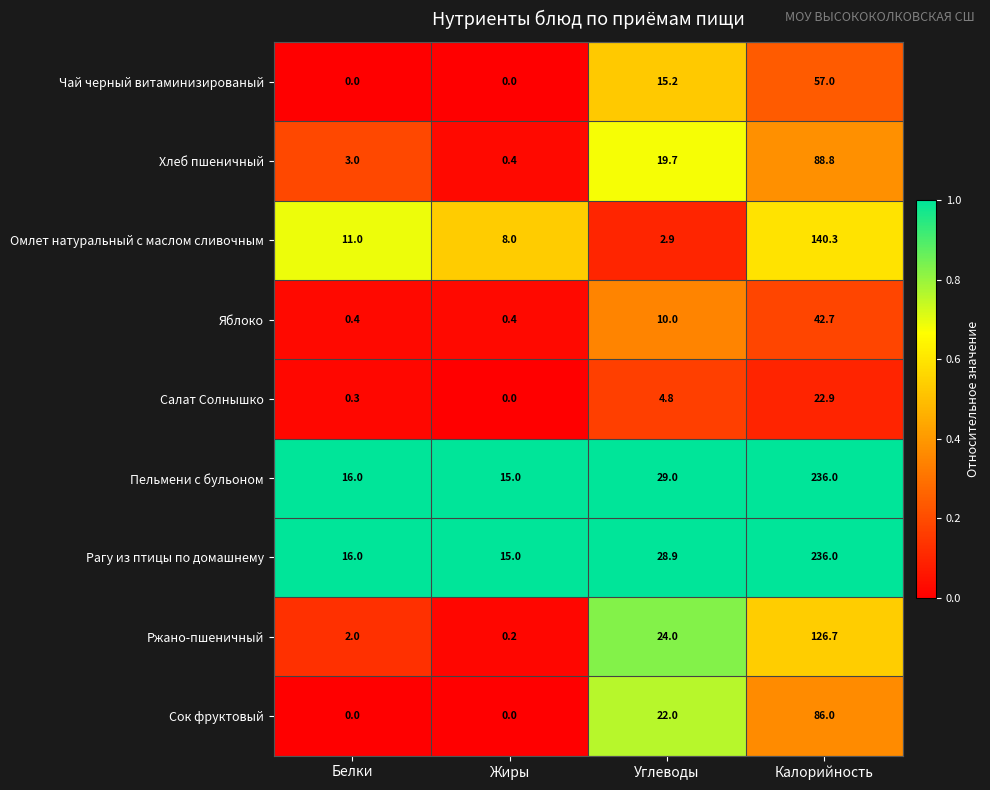

How many data points does each series have?

4